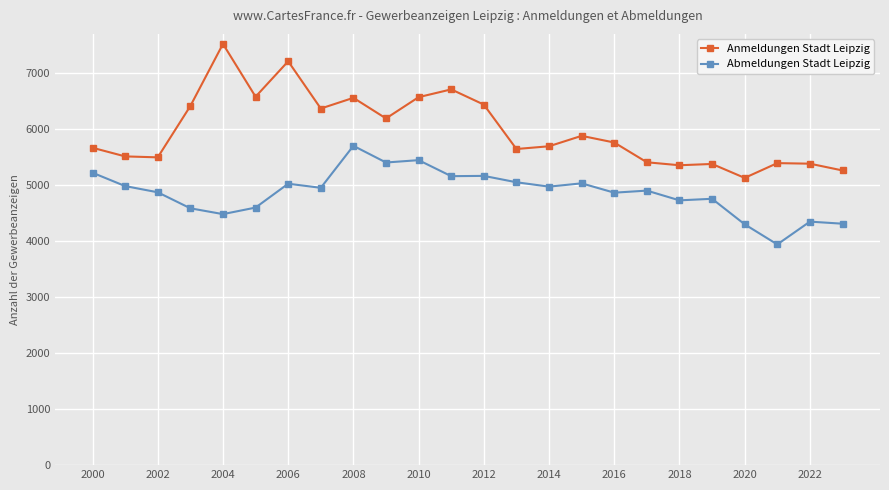

True or false: Anmeldungen Stadt Leipzig has more than 0 interior local peaks.

True